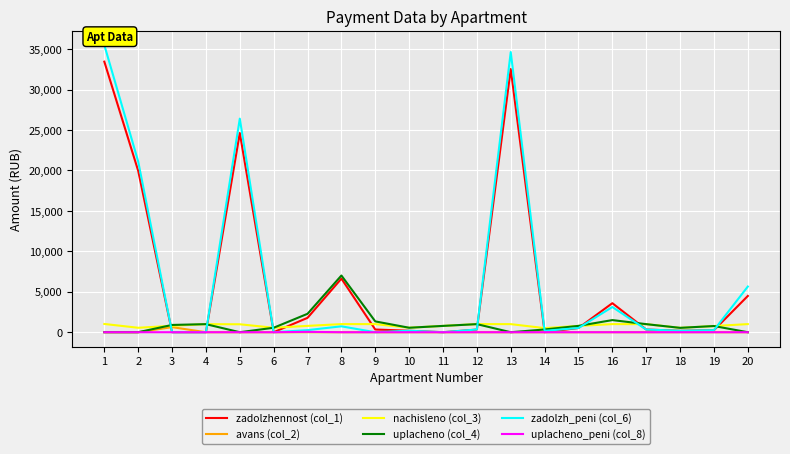

What is the difference between the highest and lowest values at 18?

540.6